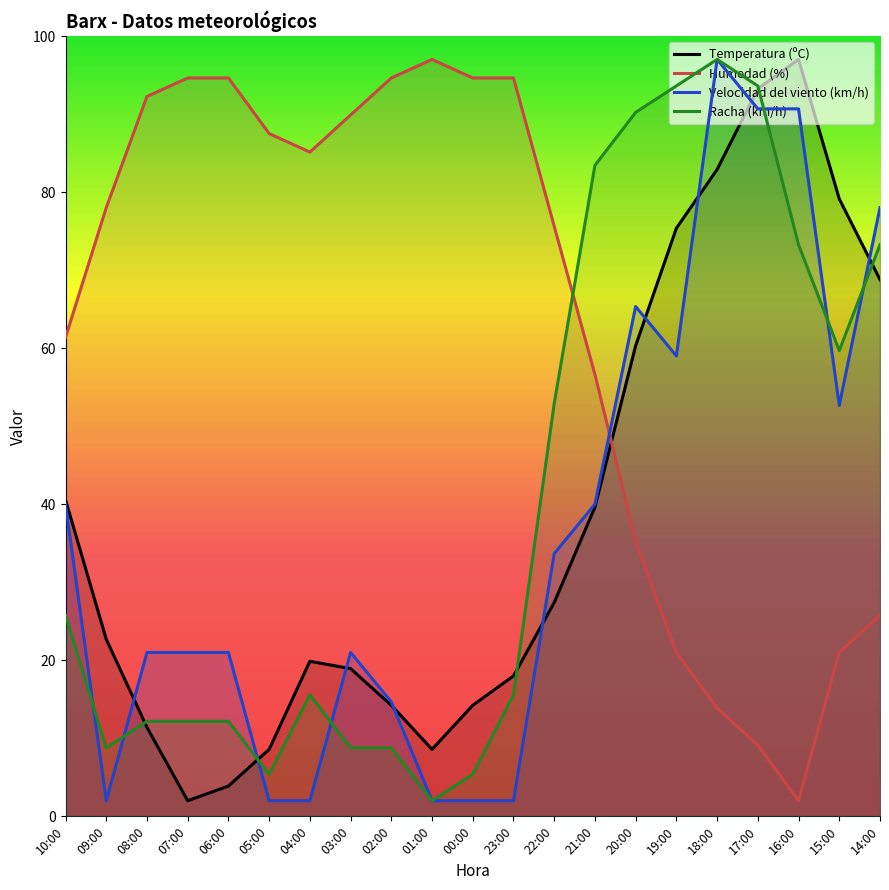

In Humedad (%), how many points are higher than both neighbors (excluding endpoints)?

1